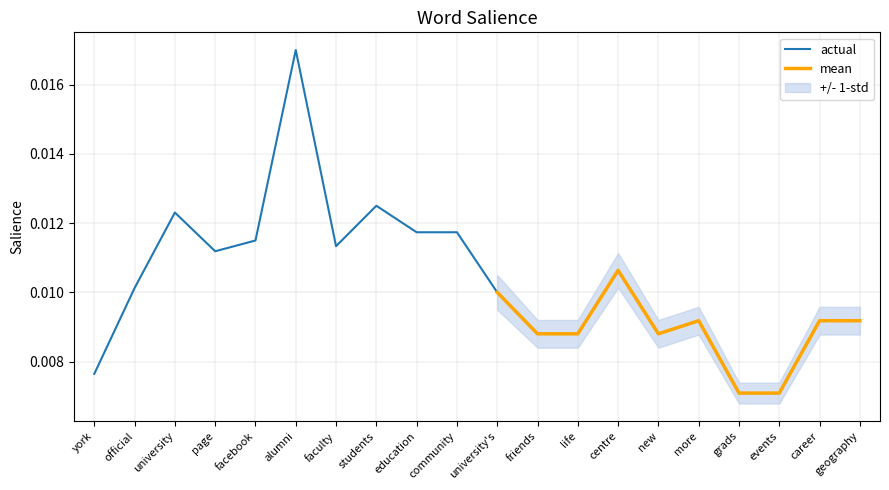

Which series has the largest total across all categories?

actual